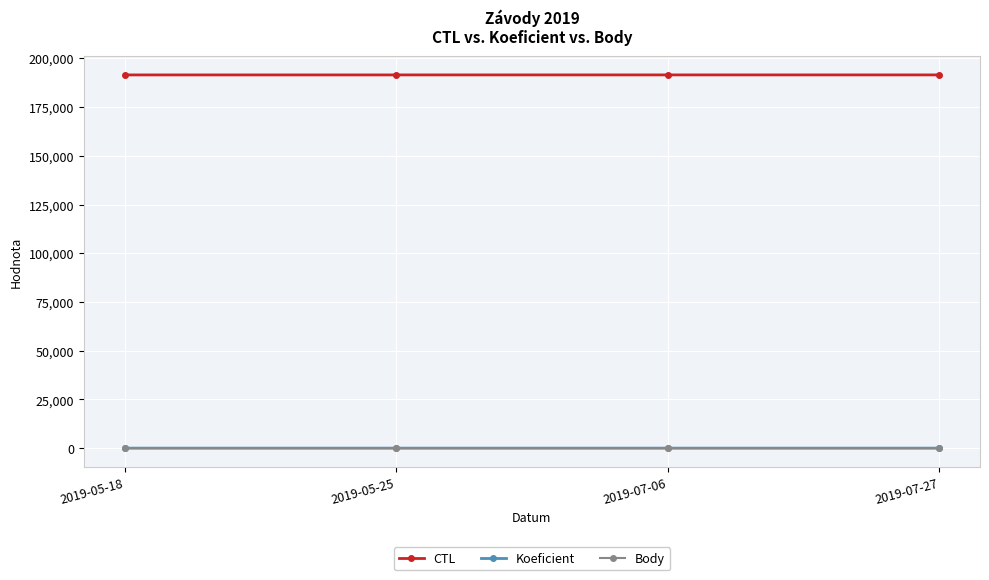

True or false: Koeficient has more than 1 interior local peaks.

False